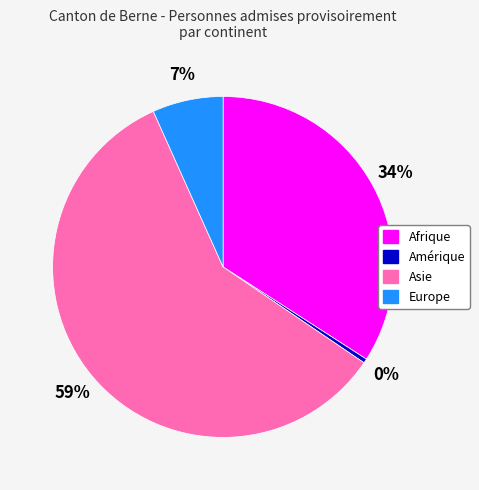

Is it true that Afrique is 22% of the pie?

False